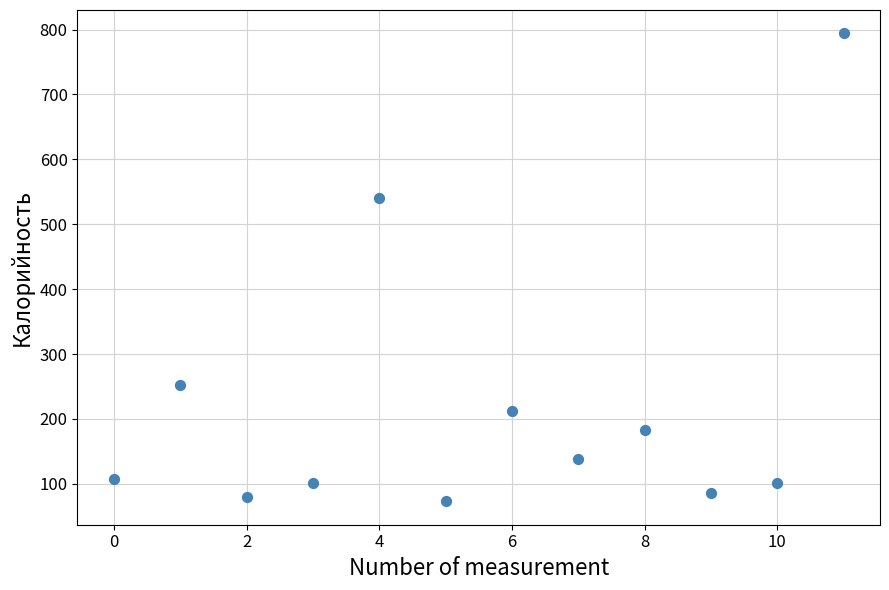

What is the range of Y values (max minus min)?

721